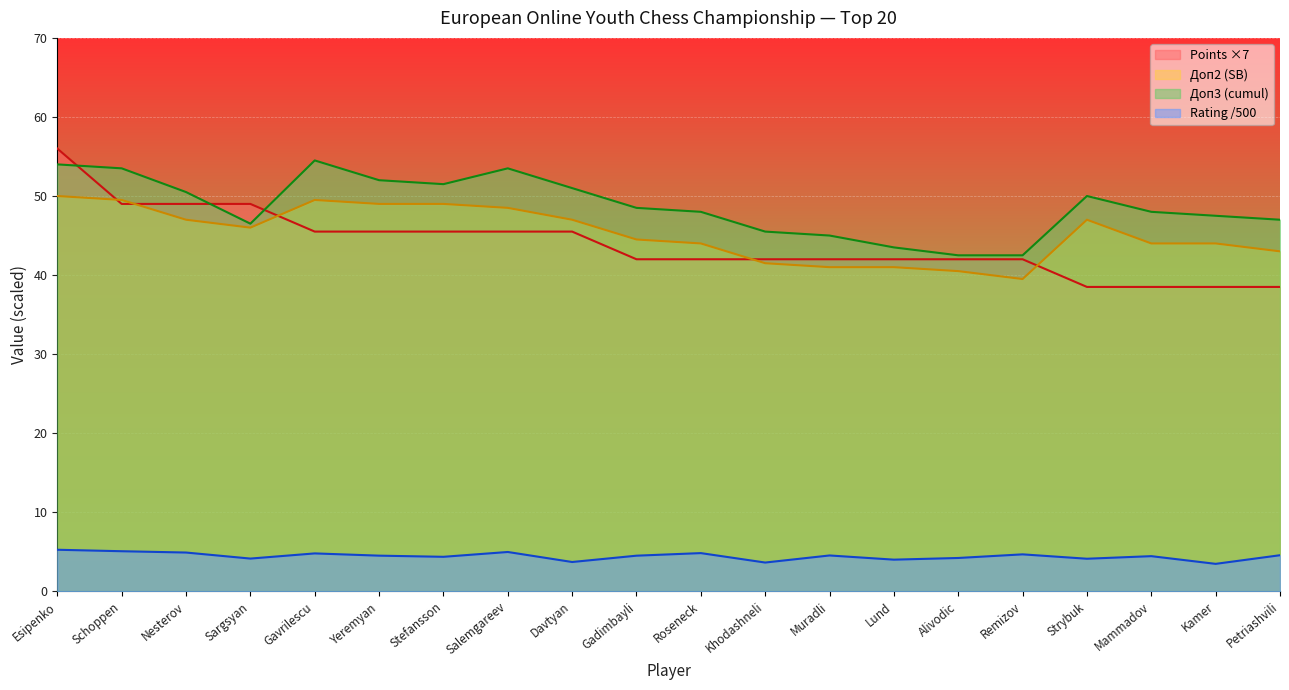

How many values in the Доп2 series exceed 46?

9